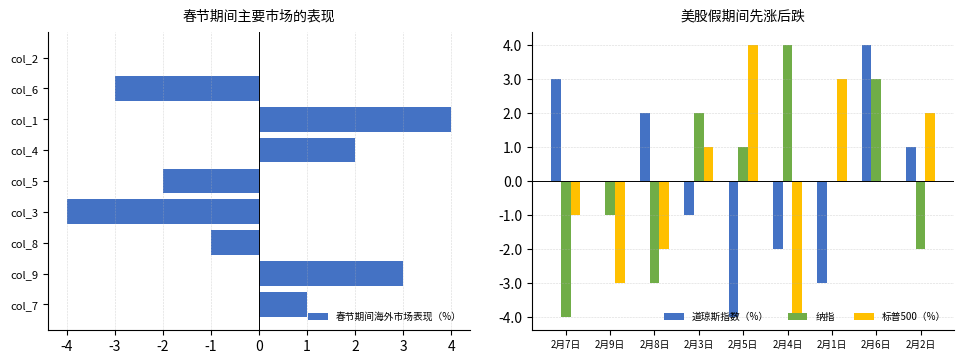

At how many categories does at least one series exceed -3?

9